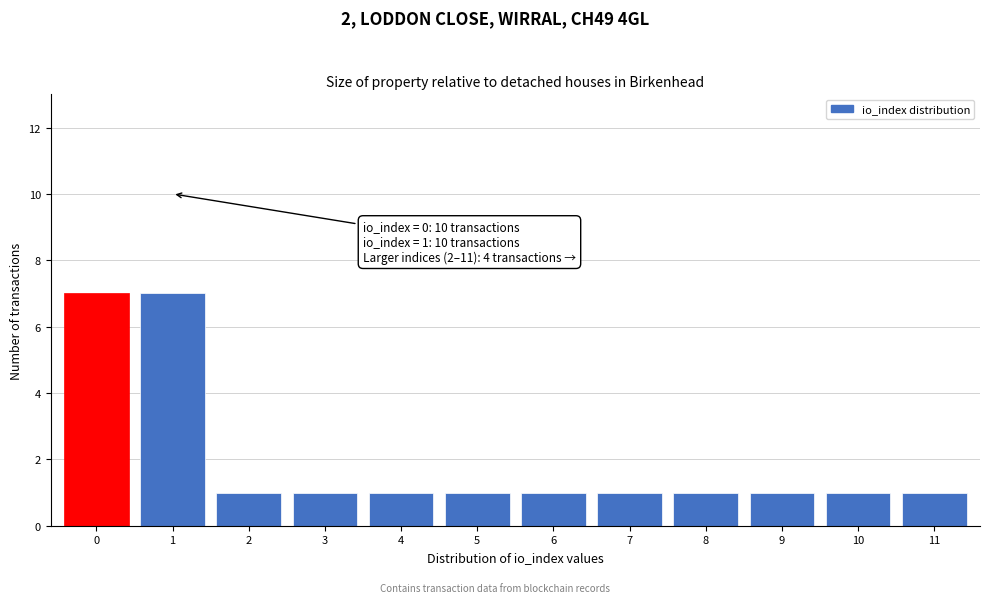

Reading left to right, what are all the values shown in this chart?

7	7	1	1	1	1	1	1	1	1	1	1